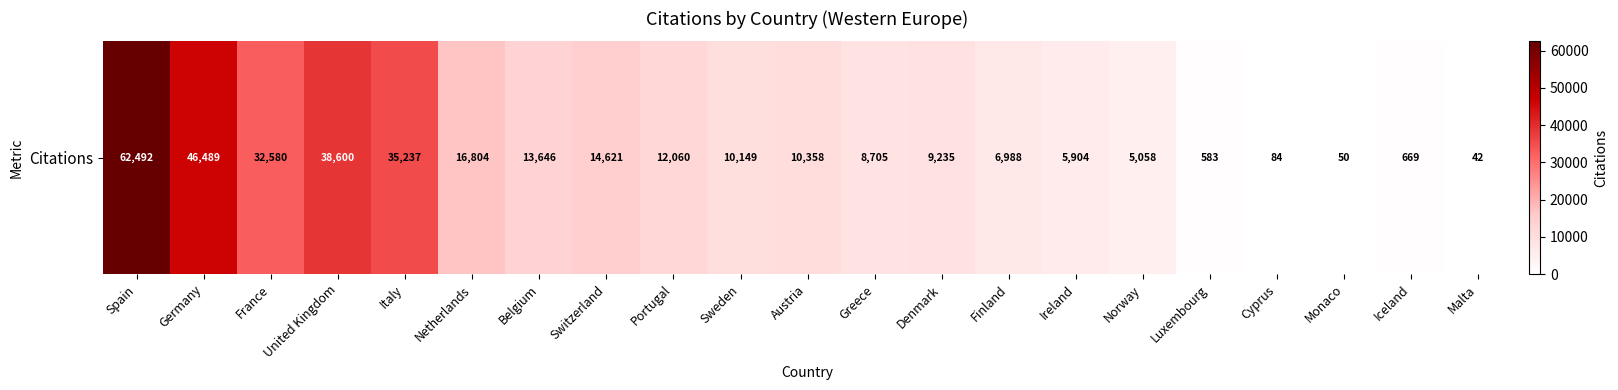

At which category does the chart reach its peak across all series?

Spain